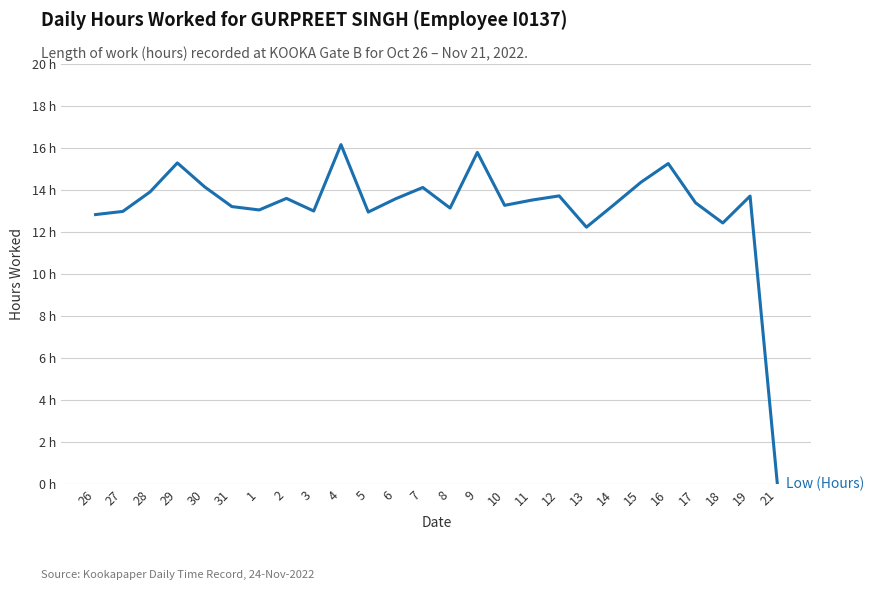

At which category does the data reach its first local valley?

1